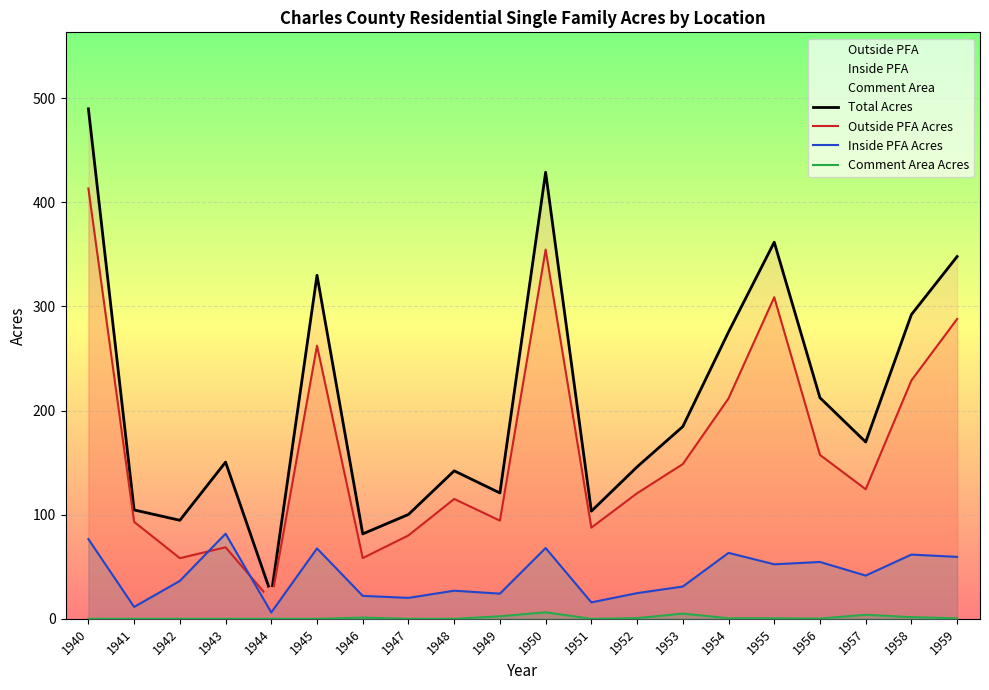

What is the difference between the maximum and minimum values in the Inside PFA Acres series?

75.6